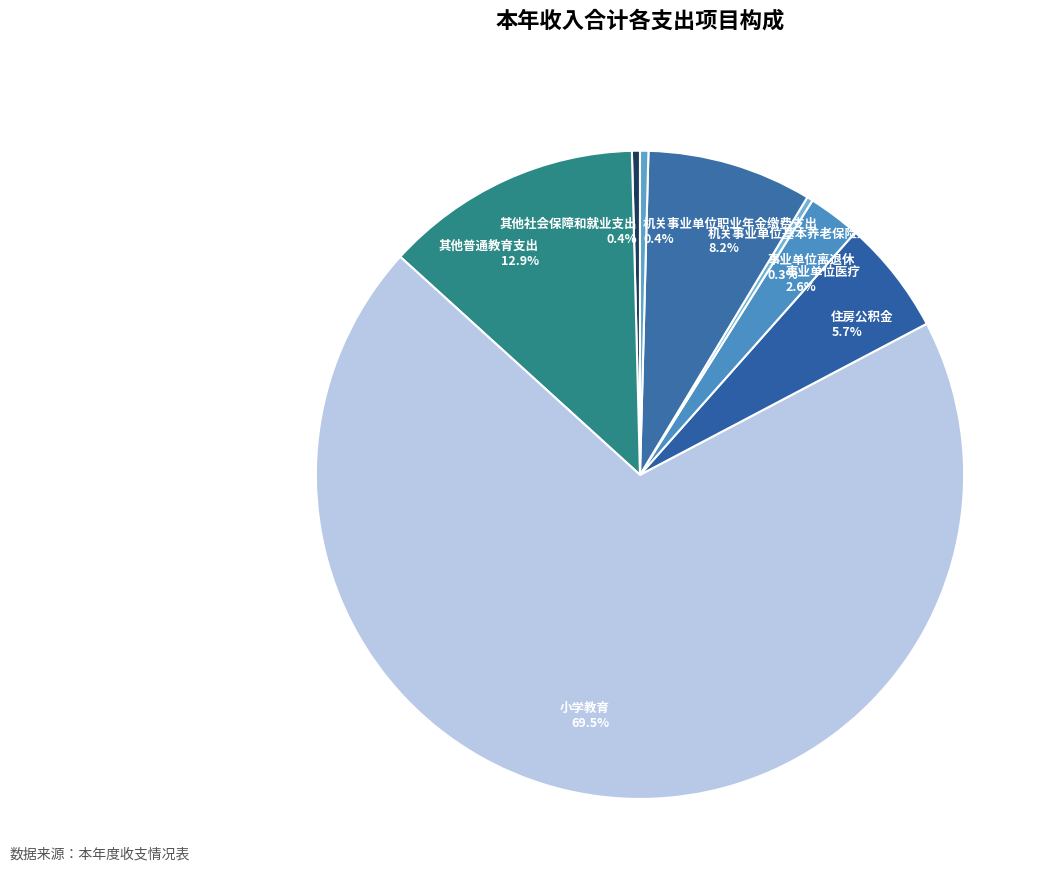

Which has a higher value, 住房公积金 or 其他普通教育支出?

其他普通教育支出